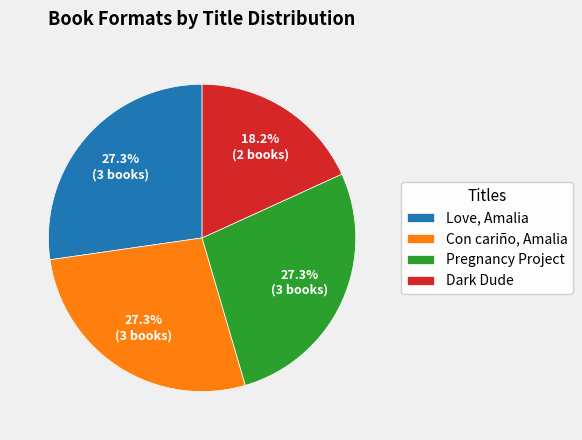

Approximately how many times larger is the value at Con cariño, Amalia compared to Dark Dude?

1.5